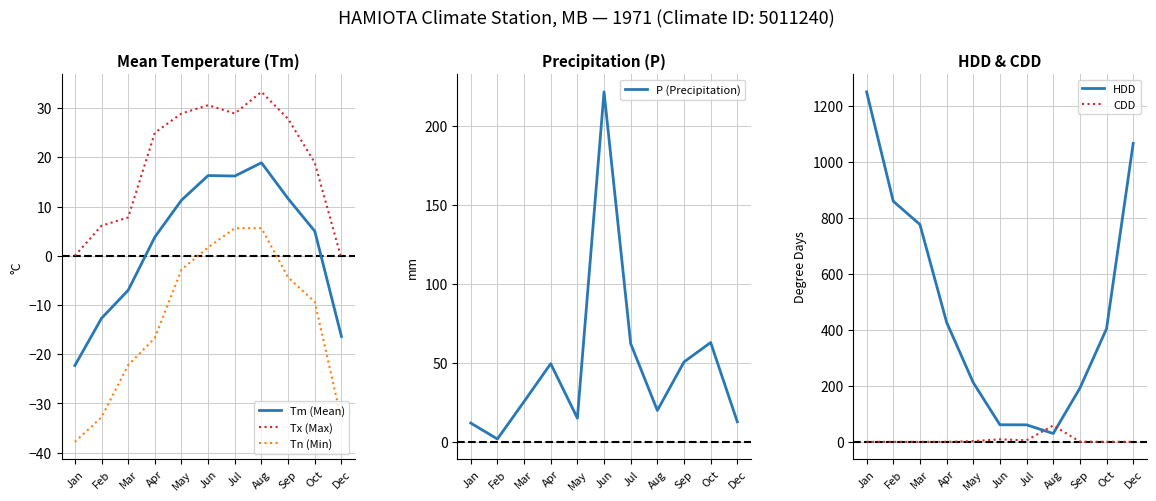

What is the difference between the maximum and minimum values in the CDD series?

58.7